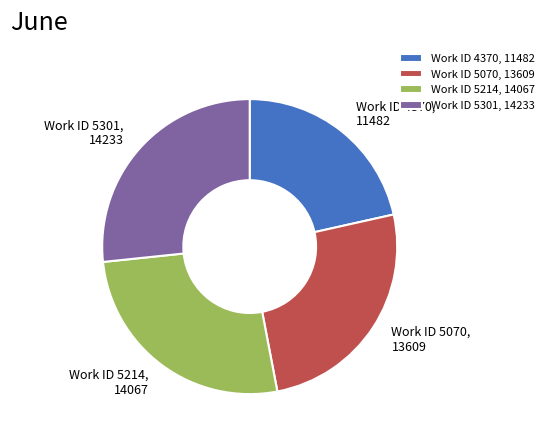

Do Work ID 5301, 14233 and Work ID 4370, 11482 together represent more than half of the pie?

No